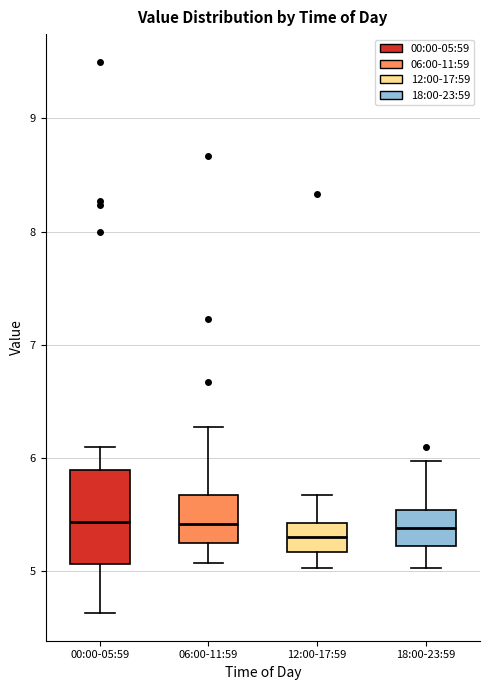

Comparing the boxes themselves (not the whiskers), which one is the tallest?

00:00-05:59